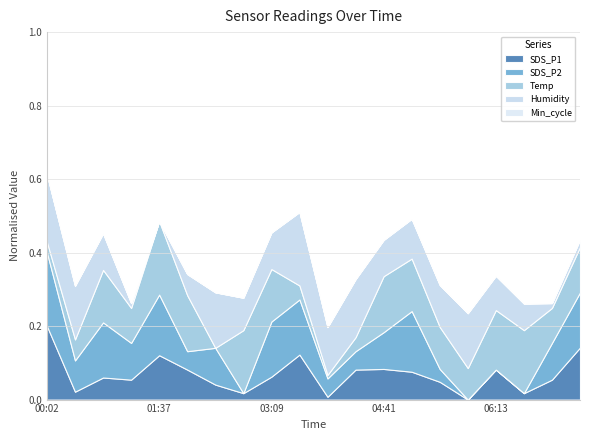

Does the chart have visible grid lines?

Yes